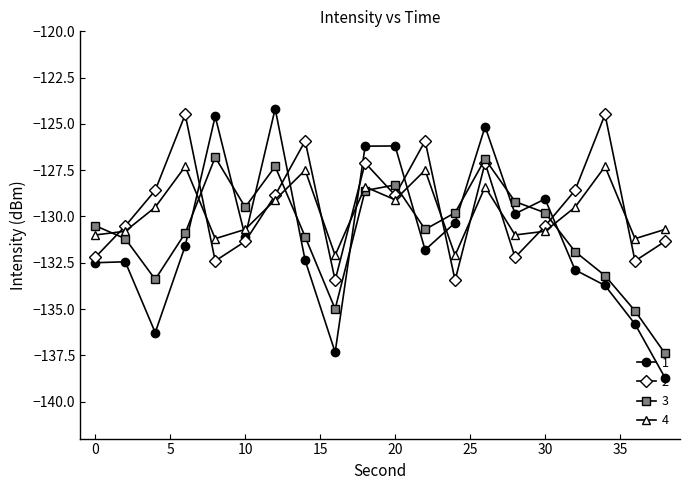

What is the maximum value shown in the chart?

-124.2